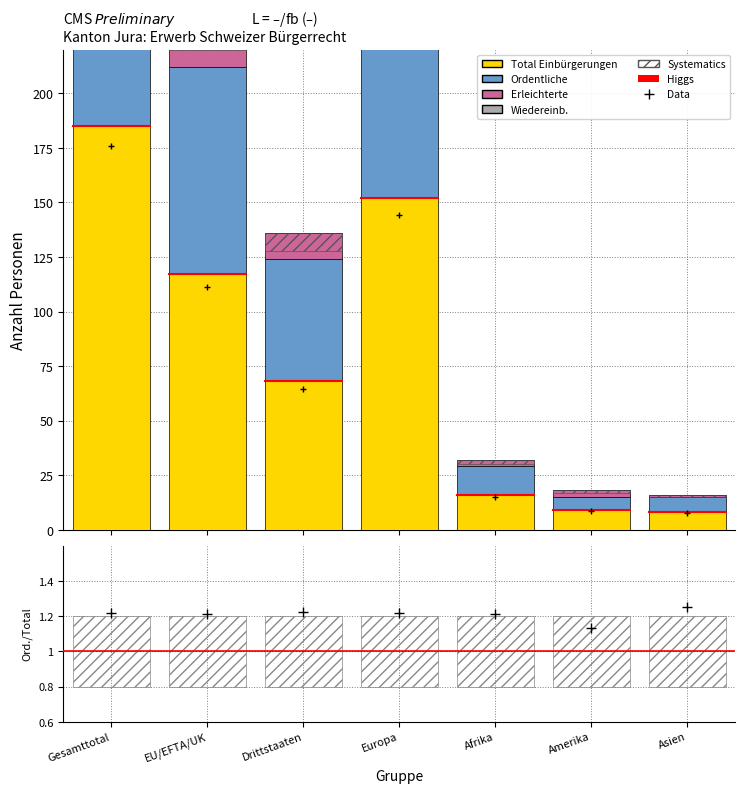

Which series has the largest total across all categories?

Total Einbürgerungen